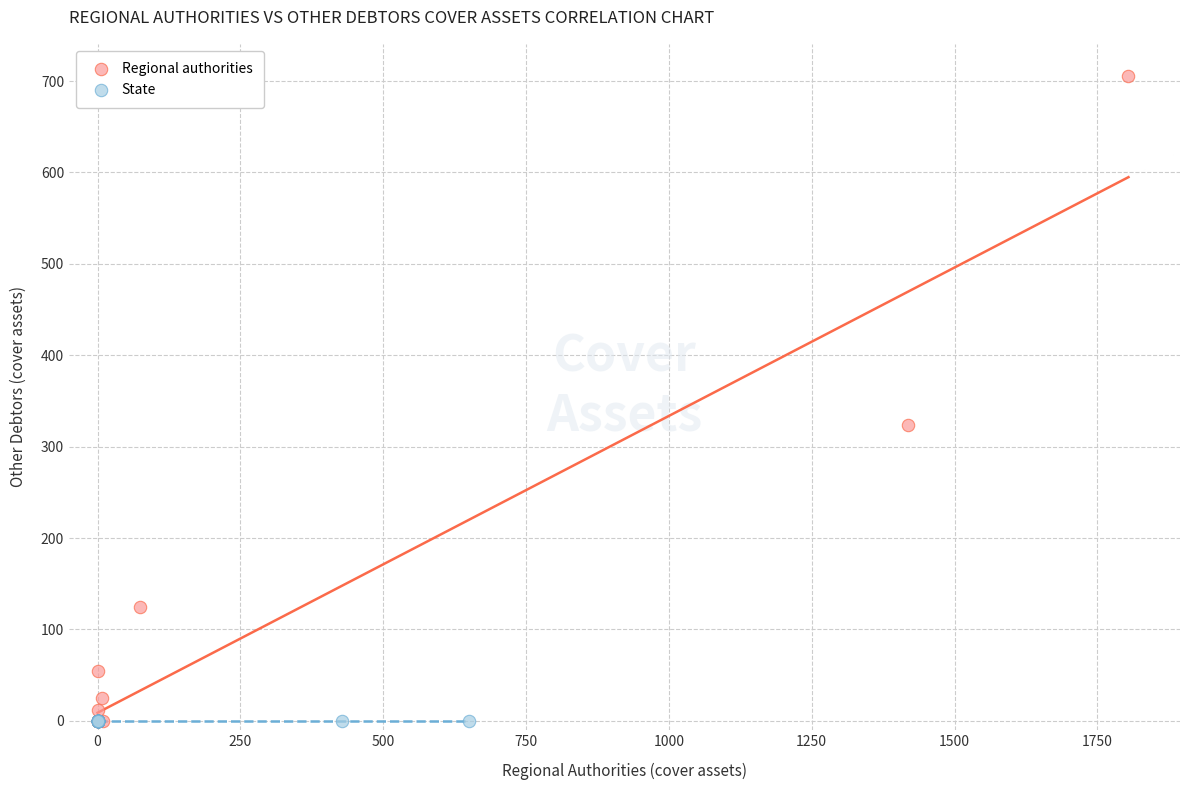

What are all the series names shown in the legend?

Regional authorities, State